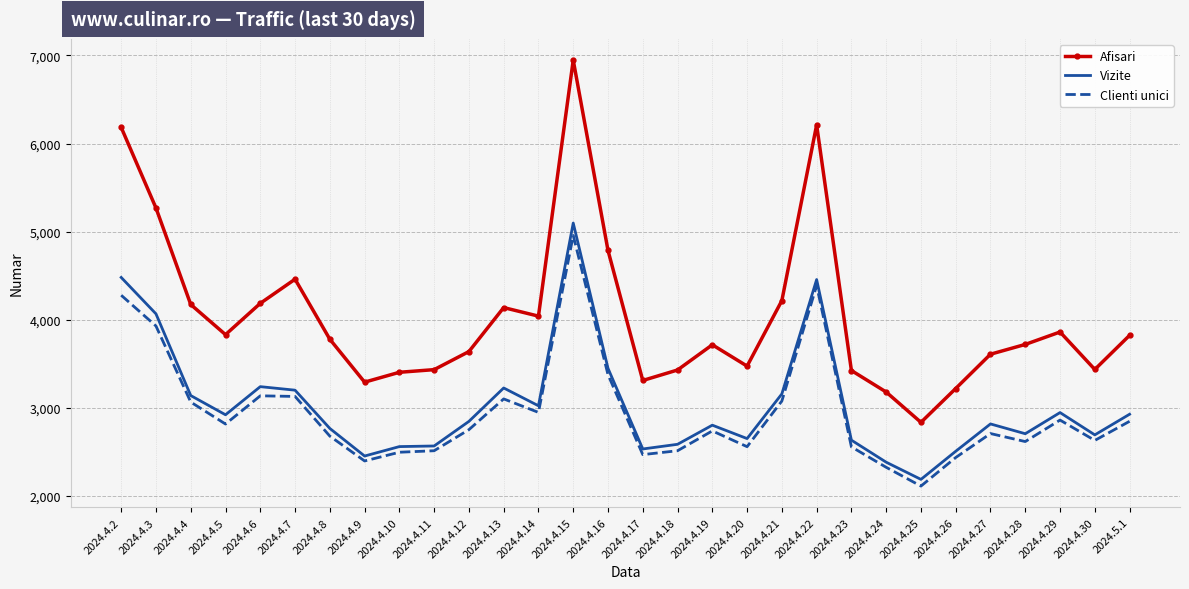

Which category has the lowest value in the Clienti unici series?

2024.4.25